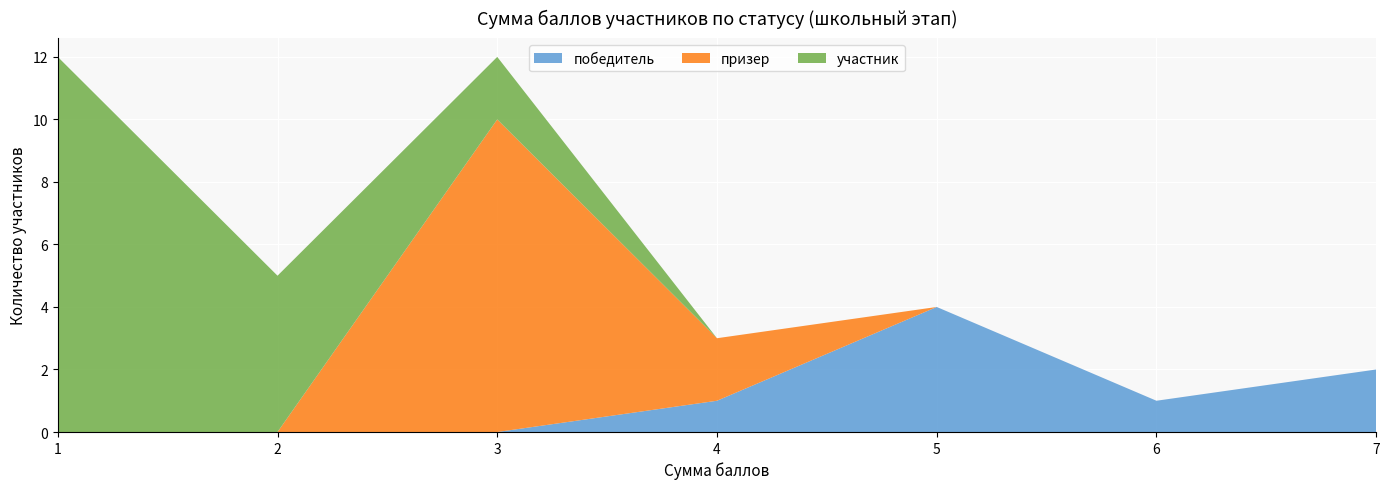

The победитель series shows 2 at 1. True or false?

False